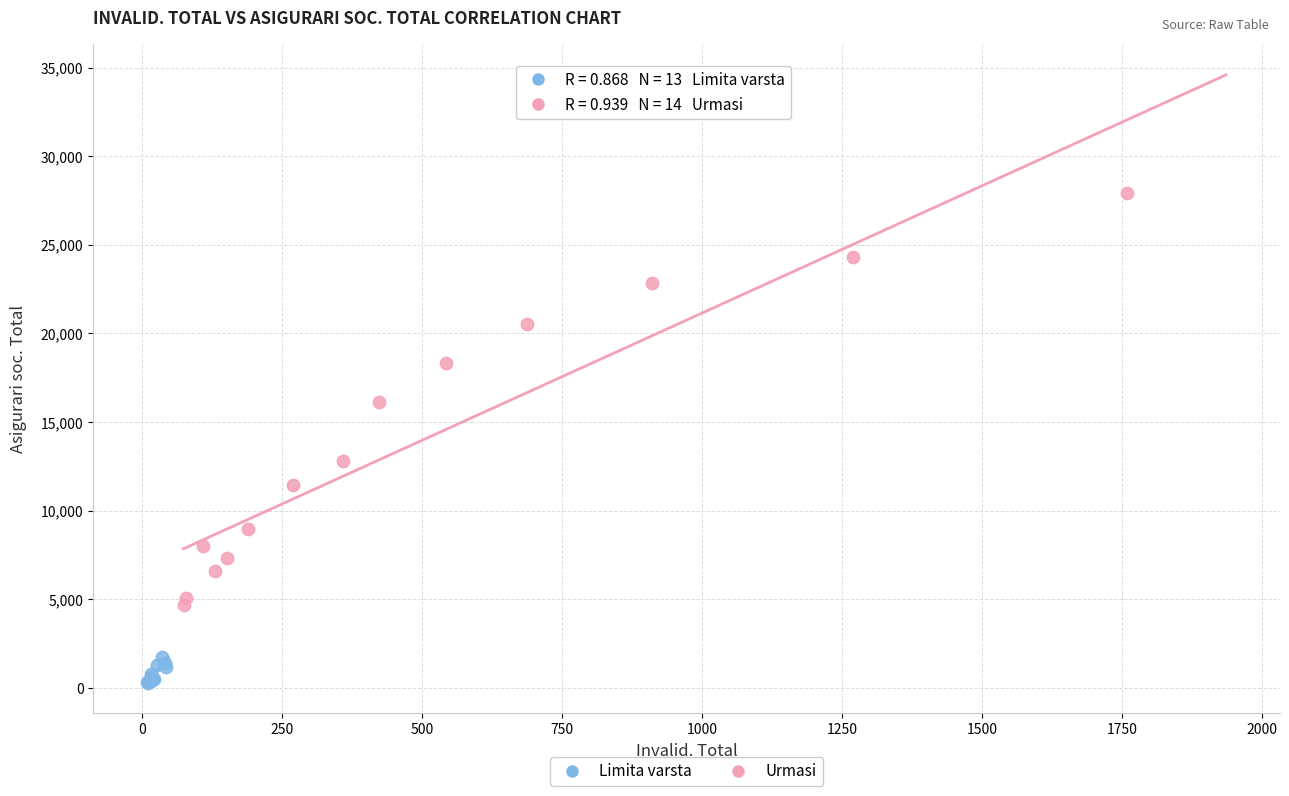

Which series contains the highest Y value?

Urmasi